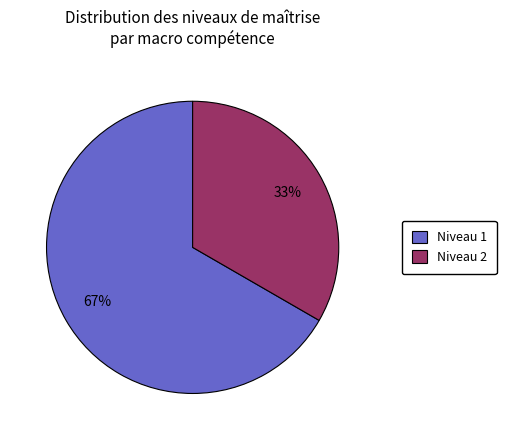

Is it true that Niveau 2 is 33% of the pie?

True